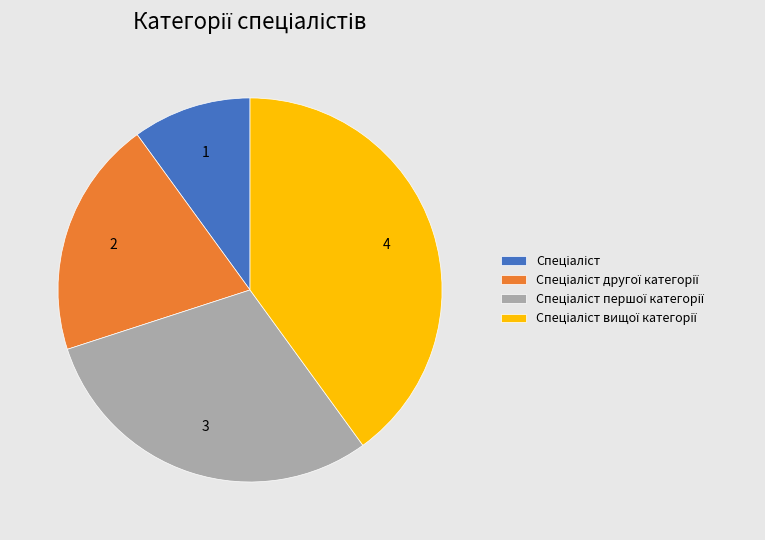

Is there any slice that represents more than half of the pie?

No